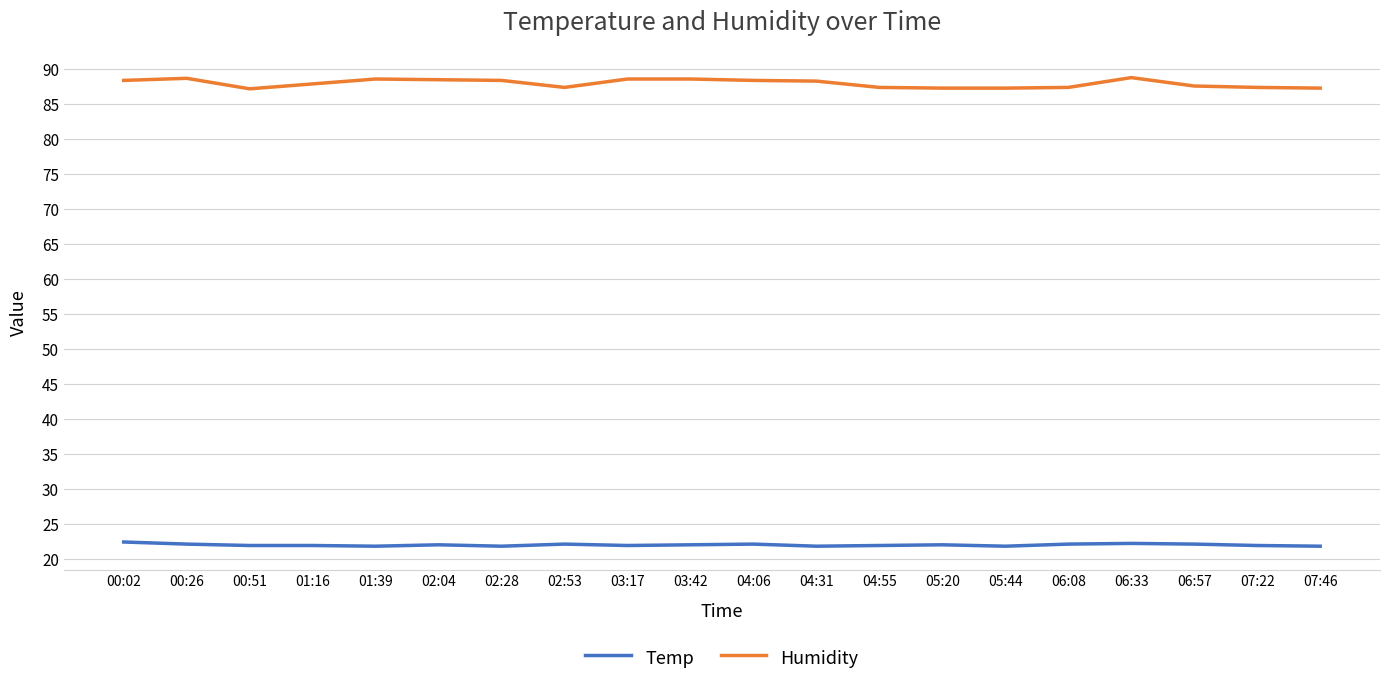

Which series has the widest spread of values?

Humidity